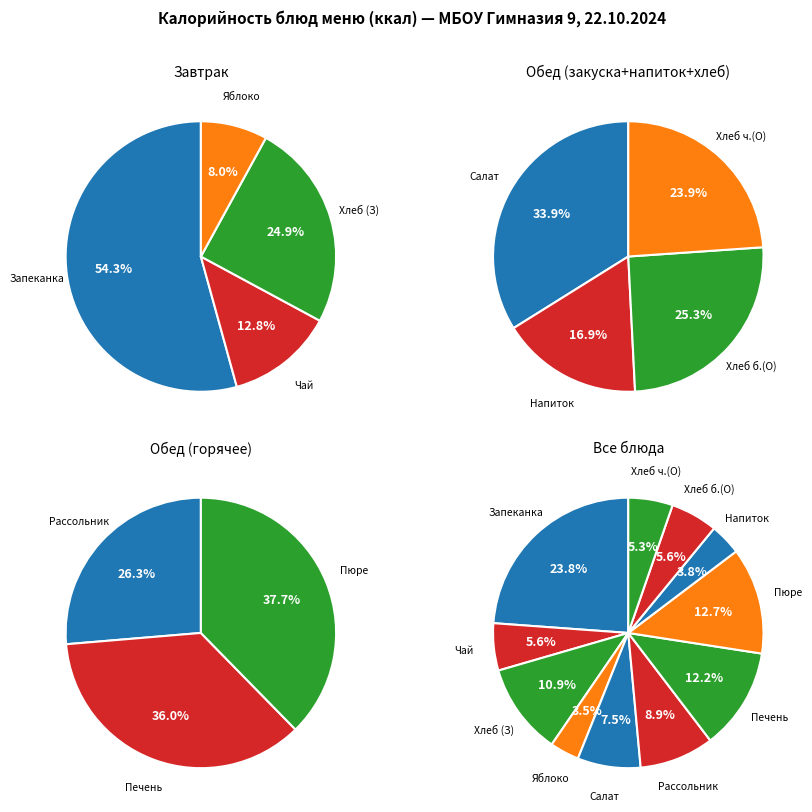

What is the change in value from Творожная запеканка с морковью и яблоко to Хлеб пшеничный (обед)?

-230.8